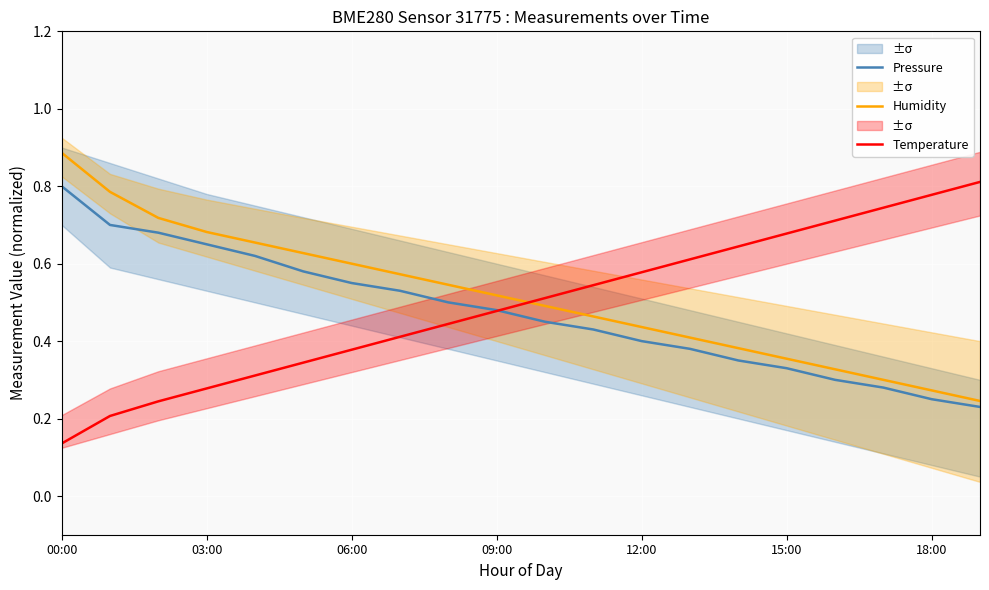

The value of Temperature at 03:00 is 0.4. True or false?

False